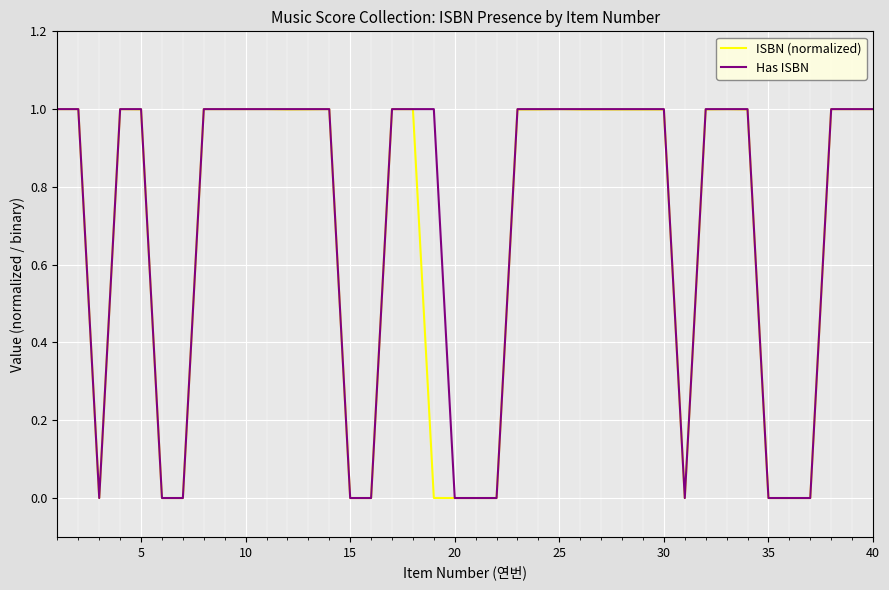

What is the greatest value displayed?

1.0